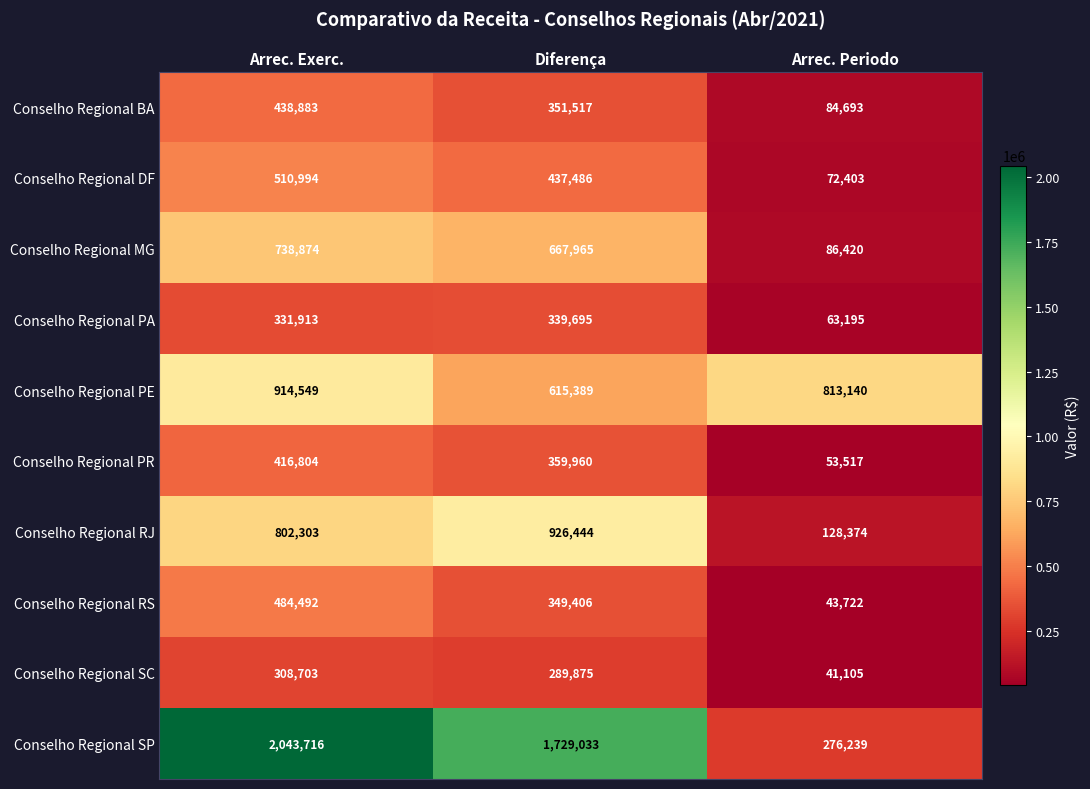

At how many categories does at least one series exceed 223741?

3